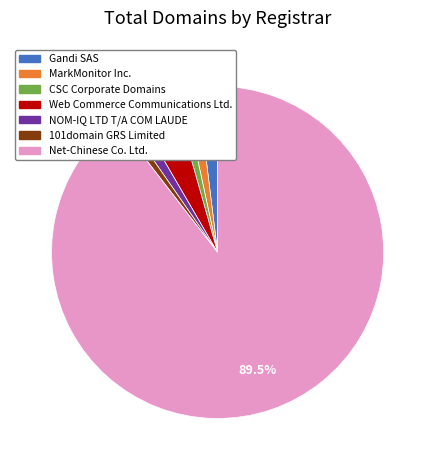

To the nearest percent, what portion does NOM-IQ LTD T/A COM LAUDE represent?

1%